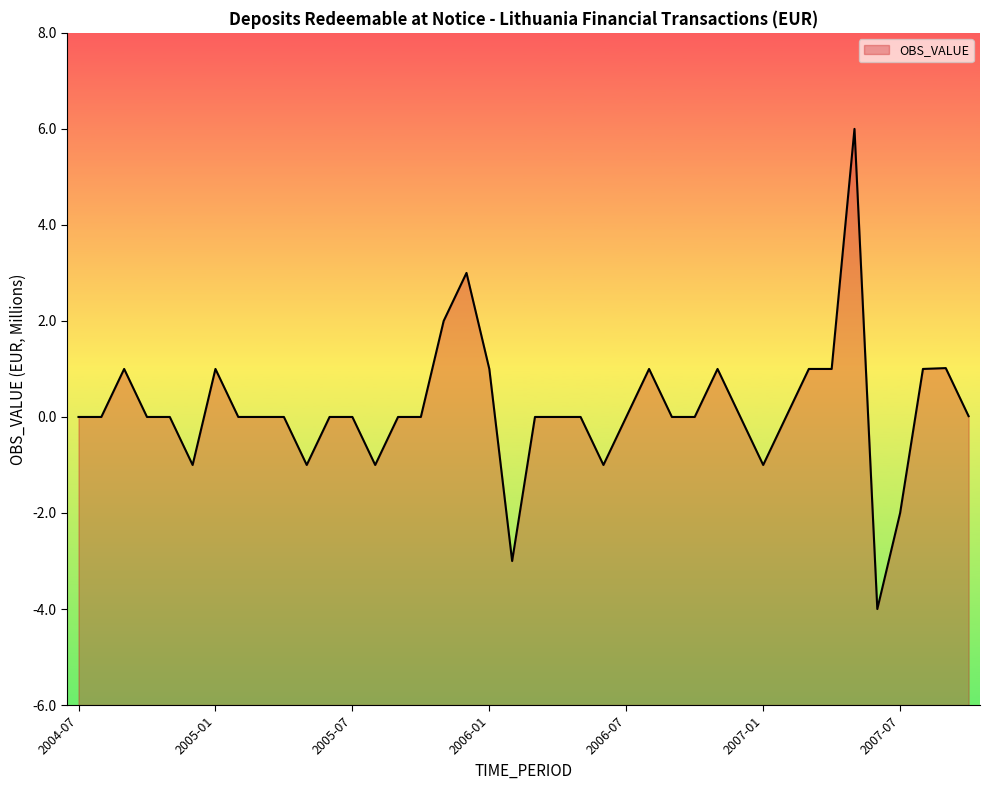

Reading right to left, list all the values displayed in this chart.

0.0	1.0	1.0	-2.0	-4.0	6.0	1.0	1.0	0.0	-1.0	0.0	1.0	0.0	0.0	1.0	0.0	-1.0	0.0	0.0	0.0	-3.0	1.0	3.0	2.0	0.0	0.0	-1.0	0.0	0.0	-1.0	0.0	0.0	0.0	1.0	-1.0	0.0	0.0	1.0	0.0	0.0